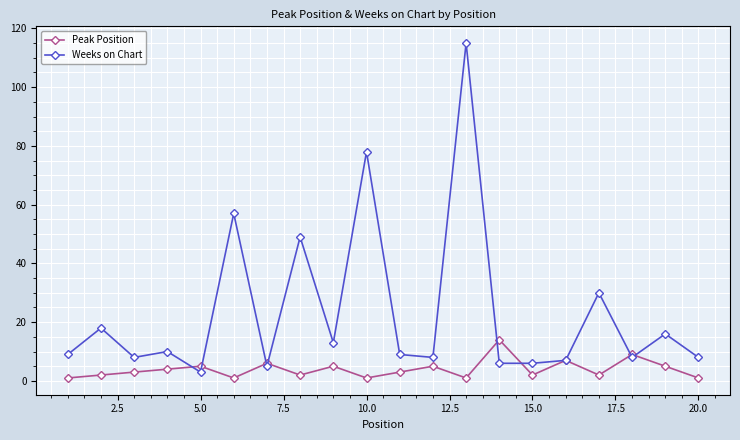

What is the maximum value shown in the chart?

115